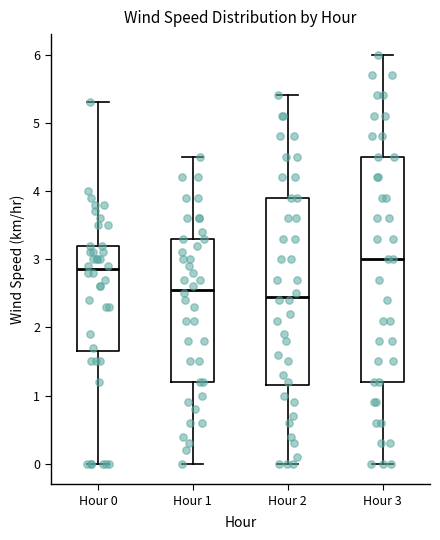

Reading left to right, transcribe this box plot: for each box, give where its median line is, the range the box spans, and where its two whiskers end, as read against the y-axis. The values are not printed on the chart, so give them approximately, as read against the axis.

Hour 0: median 2.9, box 1.7 to 3.2, whiskers 0.0 to 5.3
Hour 1: median 2.6, box 1.2 to 3.3, whiskers 0.0 to 4.5
Hour 2: median 2.5, box 1.2 to 3.9, whiskers 0.0 to 5.4
Hour 3: median 3.0, box 1.2 to 4.5, whiskers 0.0 to 6.0